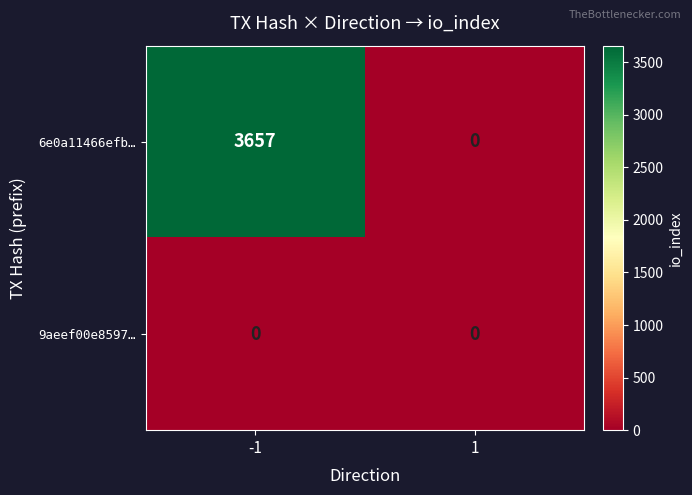

Is it true that 6e0a11466efb… equals 1443 at -1?

False